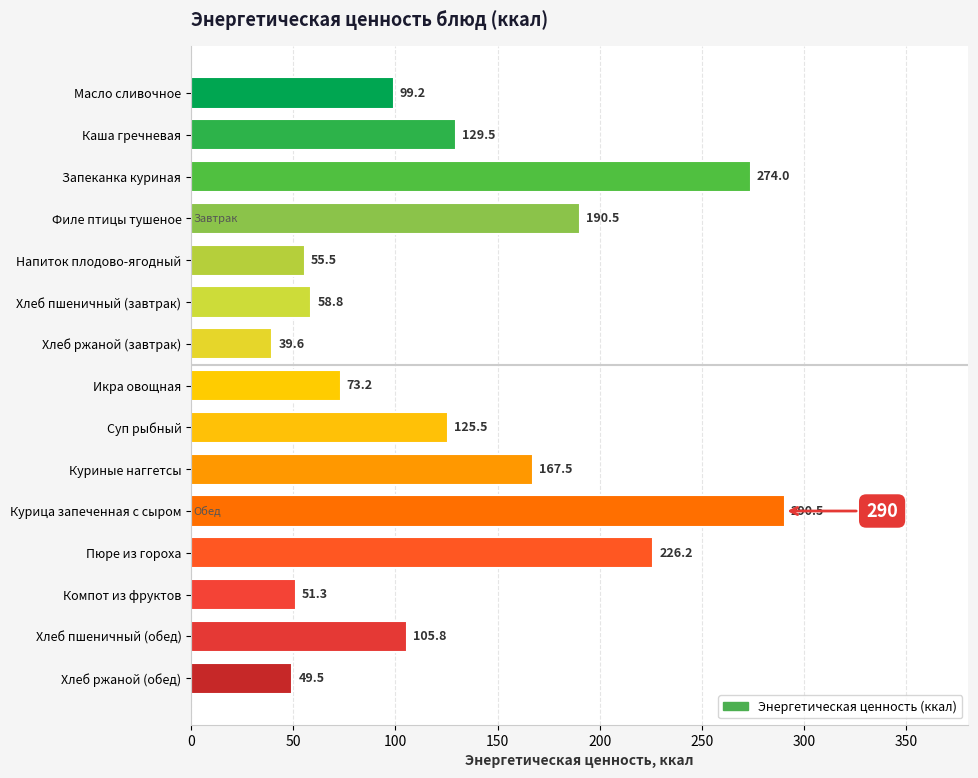

Reading top to bottom, list all the values displayed in this chart.

Масло сливочное=99.2	Каша гречневая=129.5	Запеканка куриная=274.0	Филе птицы тушеное=190.5	Напиток плодово-ягодный=55.5	Хлеб пшеничный (завтрак)=58.8	Хлеб ржаной (завтрак)=39.6	Икра овощная=73.2	Суп рыбный=125.5	Куриные наггетсы=167.5	Курица запеченная с сыром=290.5	Пюре из гороха=226.2	Компот из фруктов=51.3	Хлеб пшеничный (обед)=105.8	Хлеб ржаной (обед)=49.5